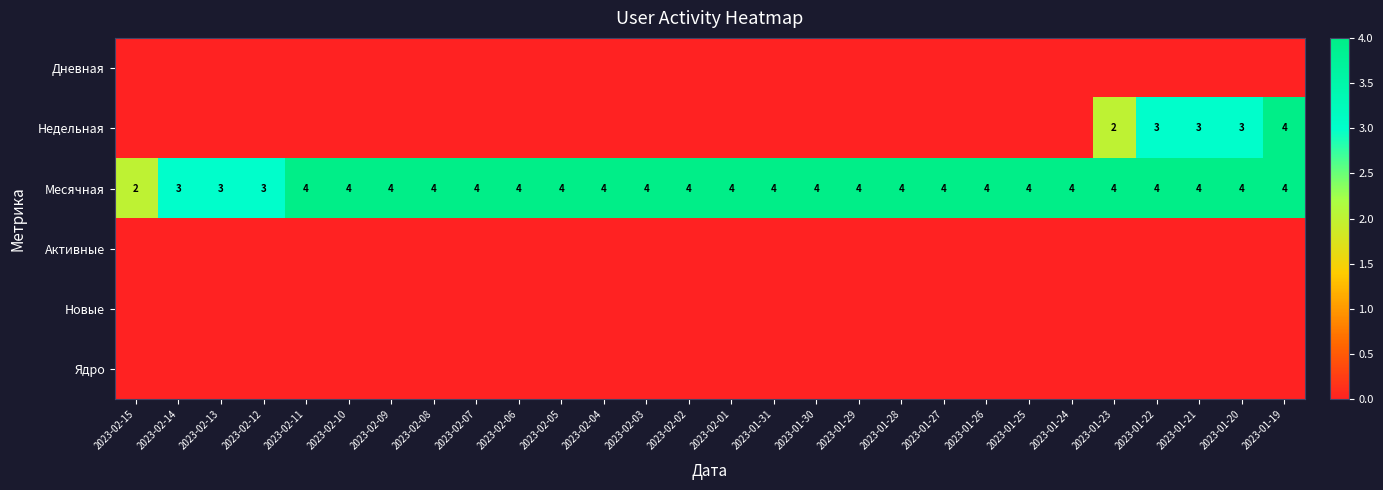

What is the sum of all Месячная values?

107